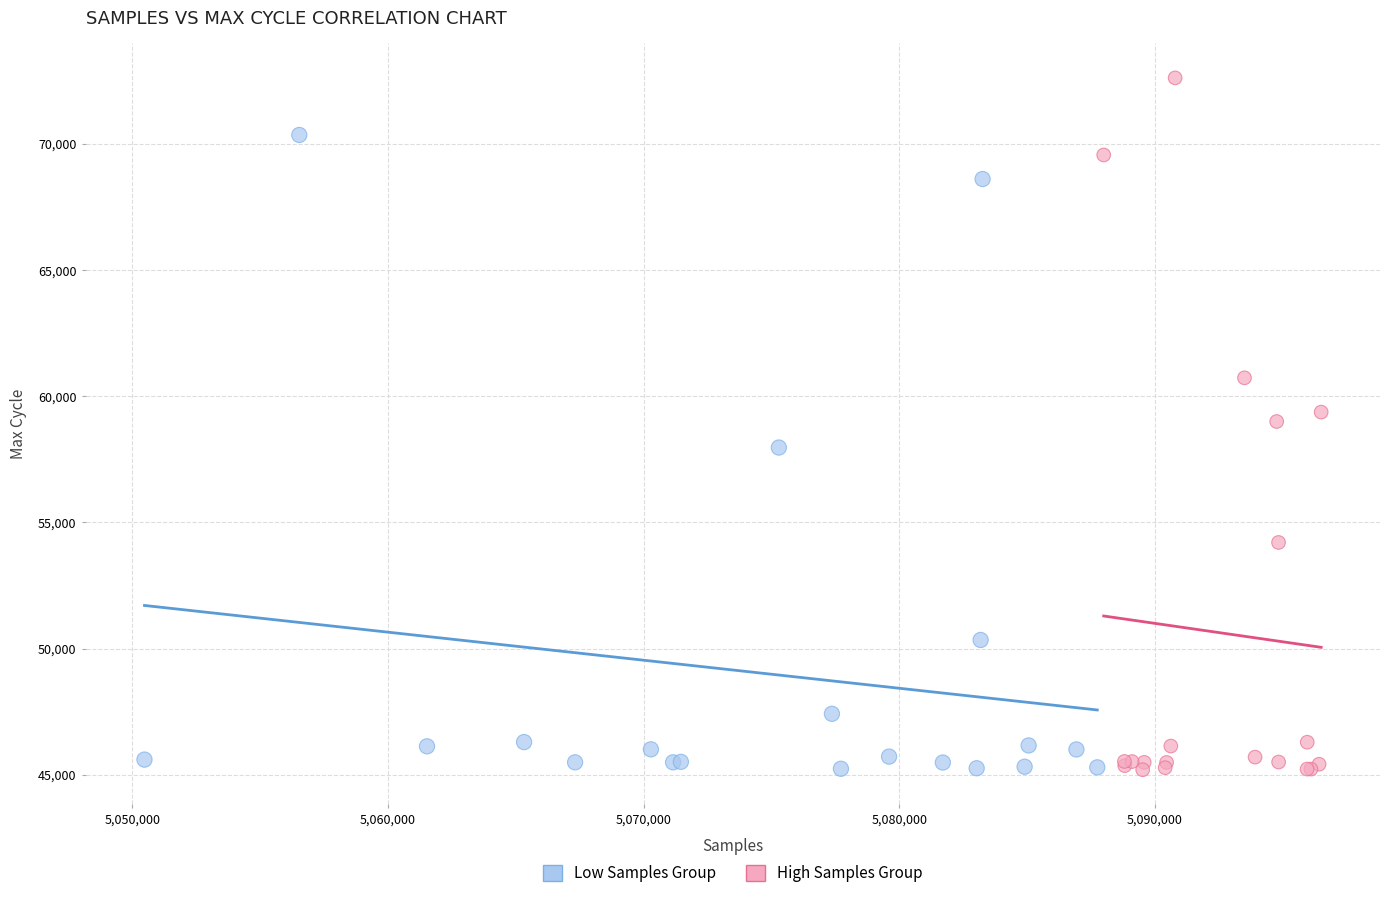

Which series reaches the maximum Y coordinate?

High Samples Group